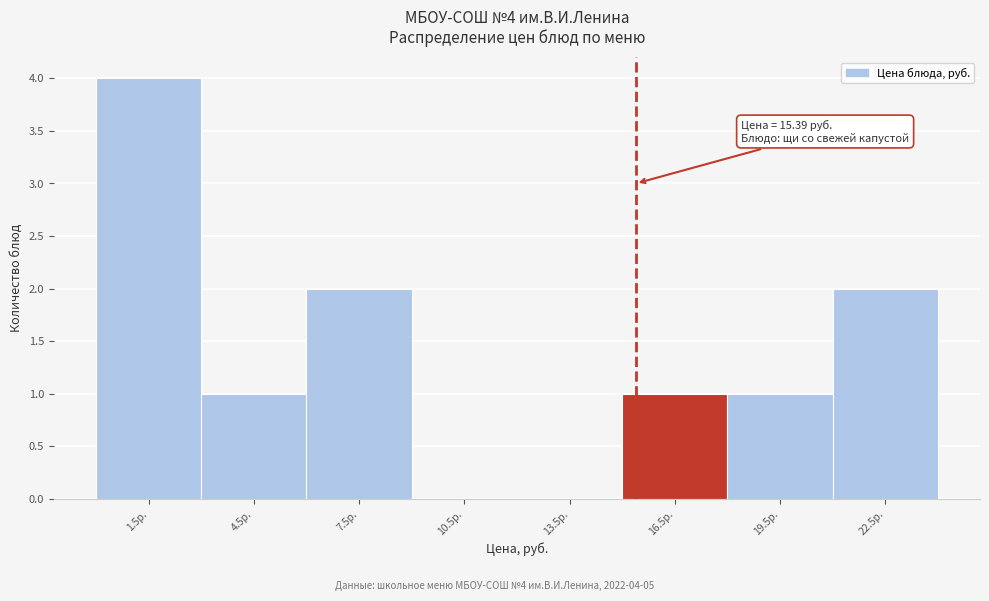

Which range on the x-axis has the tallest bar?

0 to 3